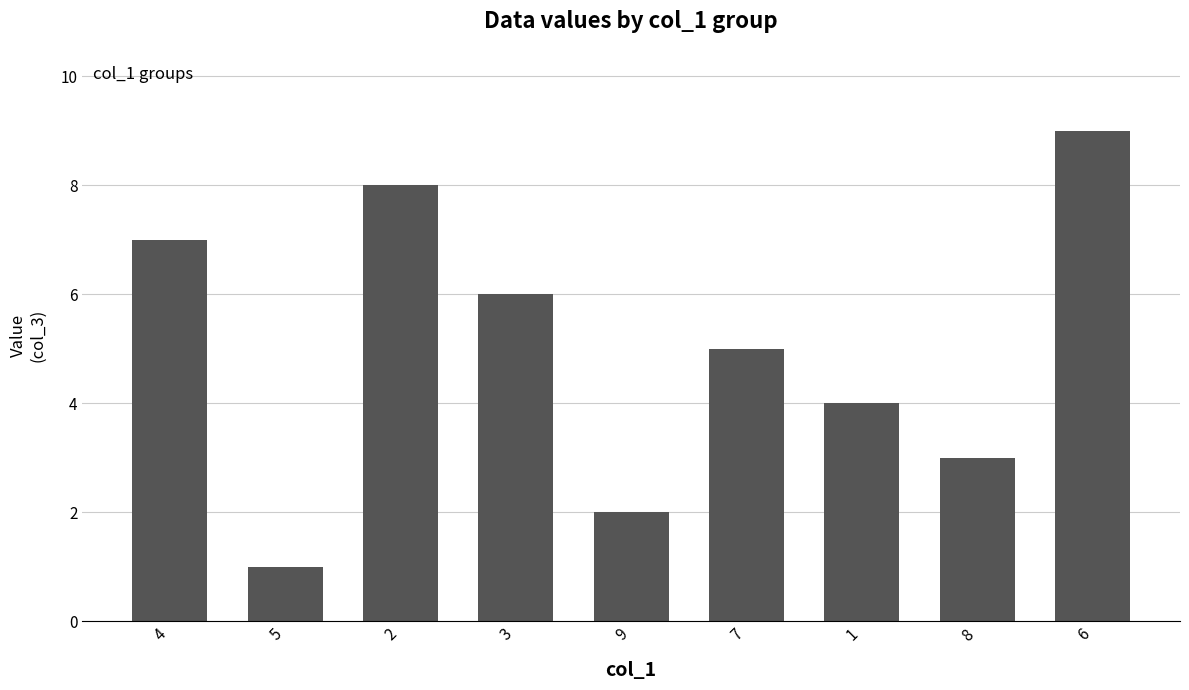

Approximately how many times larger is the value at 2 compared to 4?

1.1